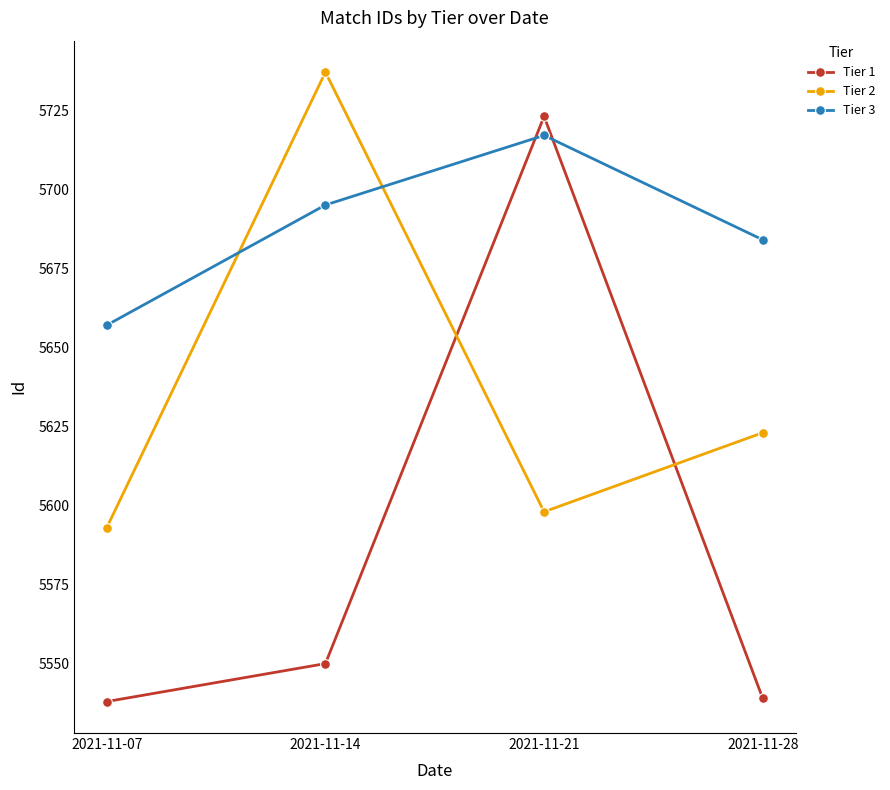

The value of Tier 3 at 2021-11-07 is 3093. True or false?

False